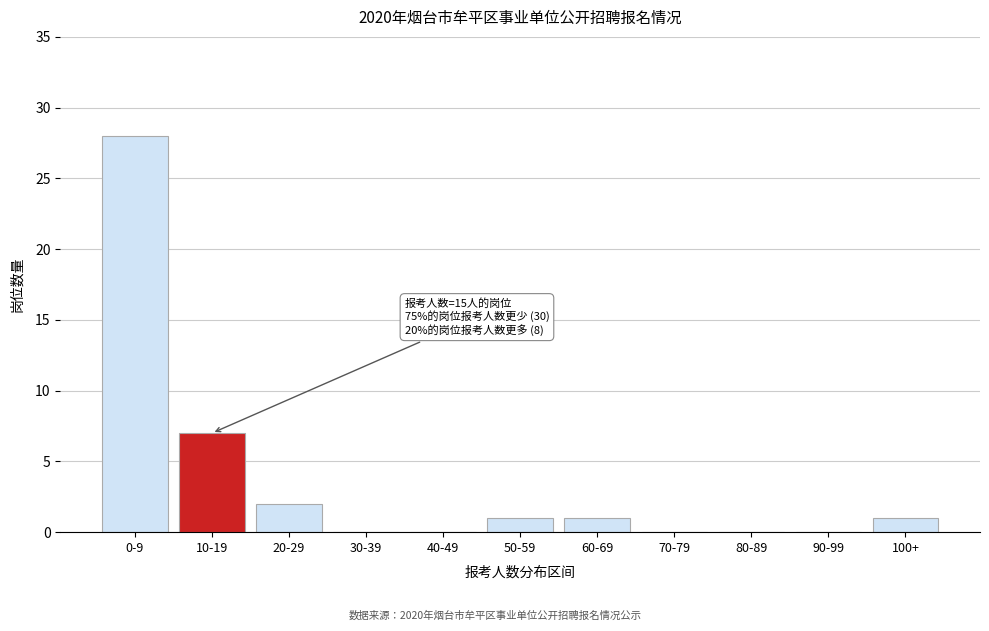

Reading left to right, list all the values displayed in this chart.

0-9=28	10-19=7	20-29=2	30-39=0	40-49=0	50-59=1	60-69=1	70-79=0	80-89=0	90-99=0	100+=1